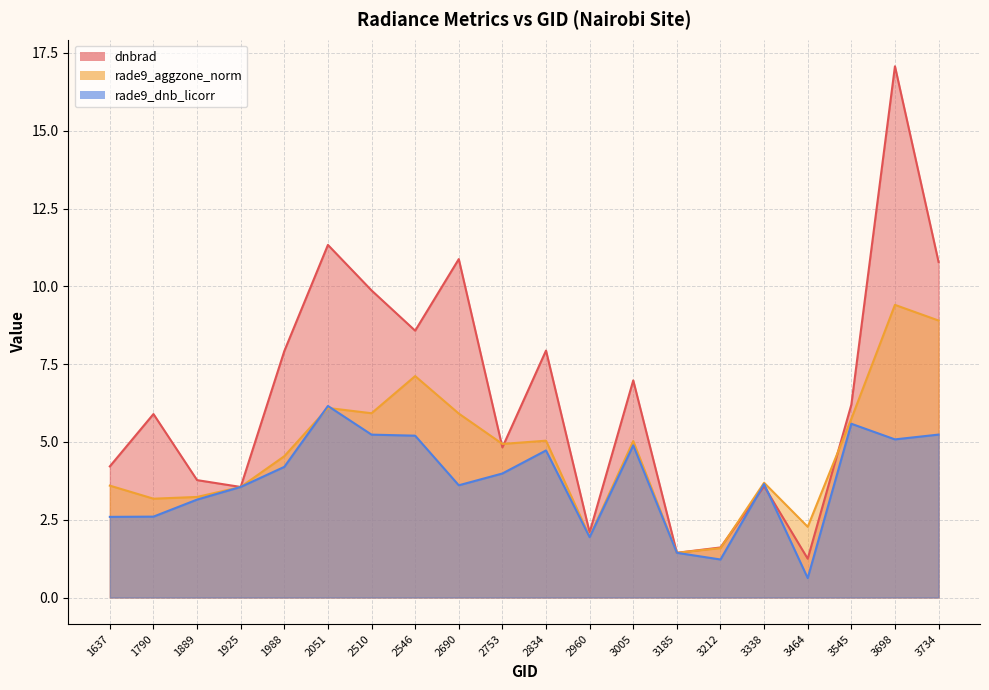

Which category has the highest value across all series?

3698